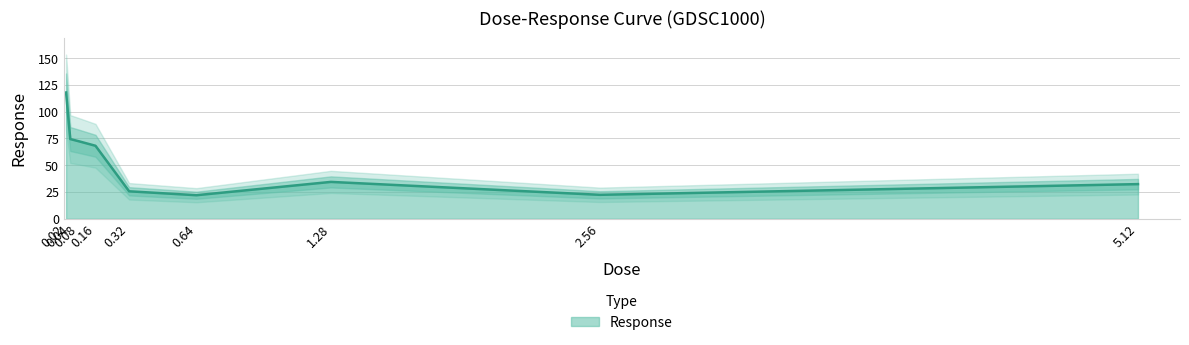

What is the label of the 9th point from the right?

0.02